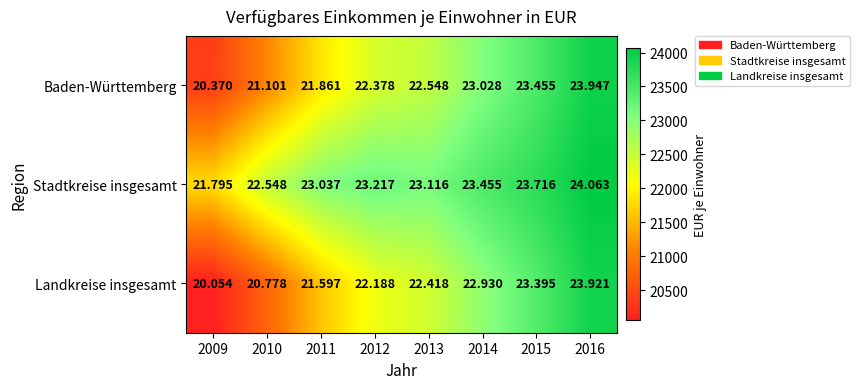

At 2013, list the series in order from largest to smallest.

Stadtkreise insgesamt, Baden-Württemberg, Landkreise insgesamt